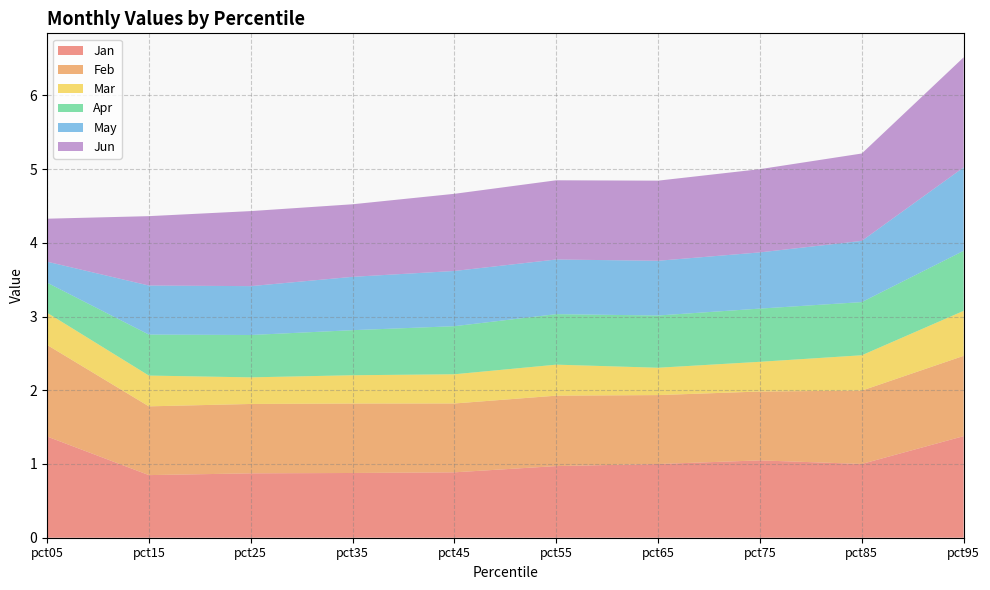

Reading left to right, what are all the values shown in this chart?

Jan: pct05=1.4	pct15=0.8	pct25=0.9	pct35=0.9	pct45=0.9	pct55=1.0	pct65=1.0	pct75=1.0	pct85=1.0	pct95=1.4
Feb: pct05=1.2	pct15=0.9	pct25=0.9	pct35=0.9	pct45=0.9	pct55=1.0	pct65=0.9	pct75=0.9	pct85=1.0	pct95=1.1
Mar: pct05=0.4	pct15=0.4	pct25=0.4	pct35=0.4	pct45=0.4	pct55=0.4	pct65=0.4	pct75=0.4	pct85=0.5	pct95=0.6
Apr: pct05=0.4	pct15=0.6	pct25=0.6	pct35=0.6	pct45=0.7	pct55=0.7	pct65=0.7	pct75=0.7	pct85=0.7	pct95=0.8
May: pct05=0.3	pct15=0.7	pct25=0.7	pct35=0.7	pct45=0.7	pct55=0.7	pct65=0.7	pct75=0.8	pct85=0.8	pct95=1.1
Jun: pct05=0.6	pct15=0.9	pct25=1.0	pct35=1.0	pct45=1.0	pct55=1.1	pct65=1.1	pct75=1.1	pct85=1.2	pct95=1.5